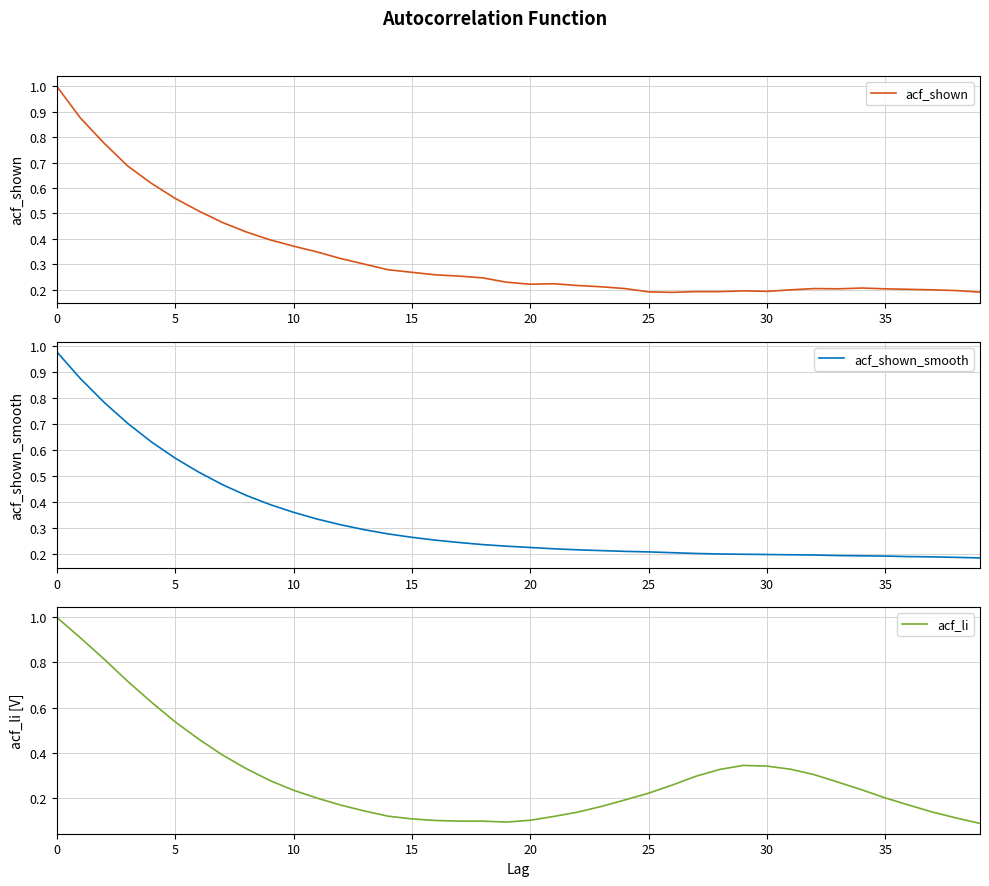

What value does the acf_li series have at 36?

0.2